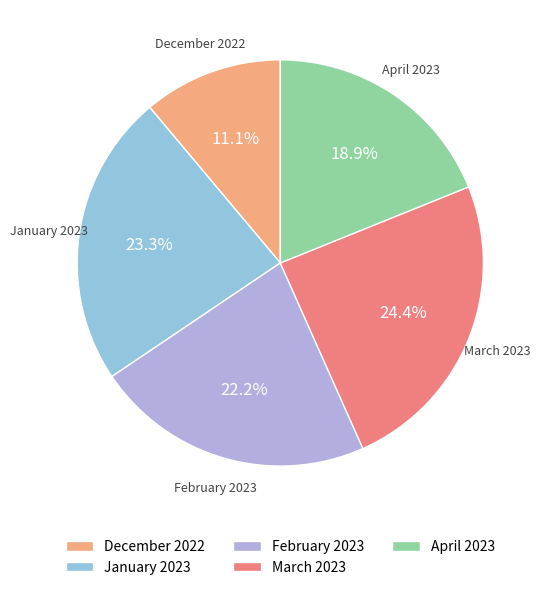

Is it true that April 2023 is 19% of the pie?

True